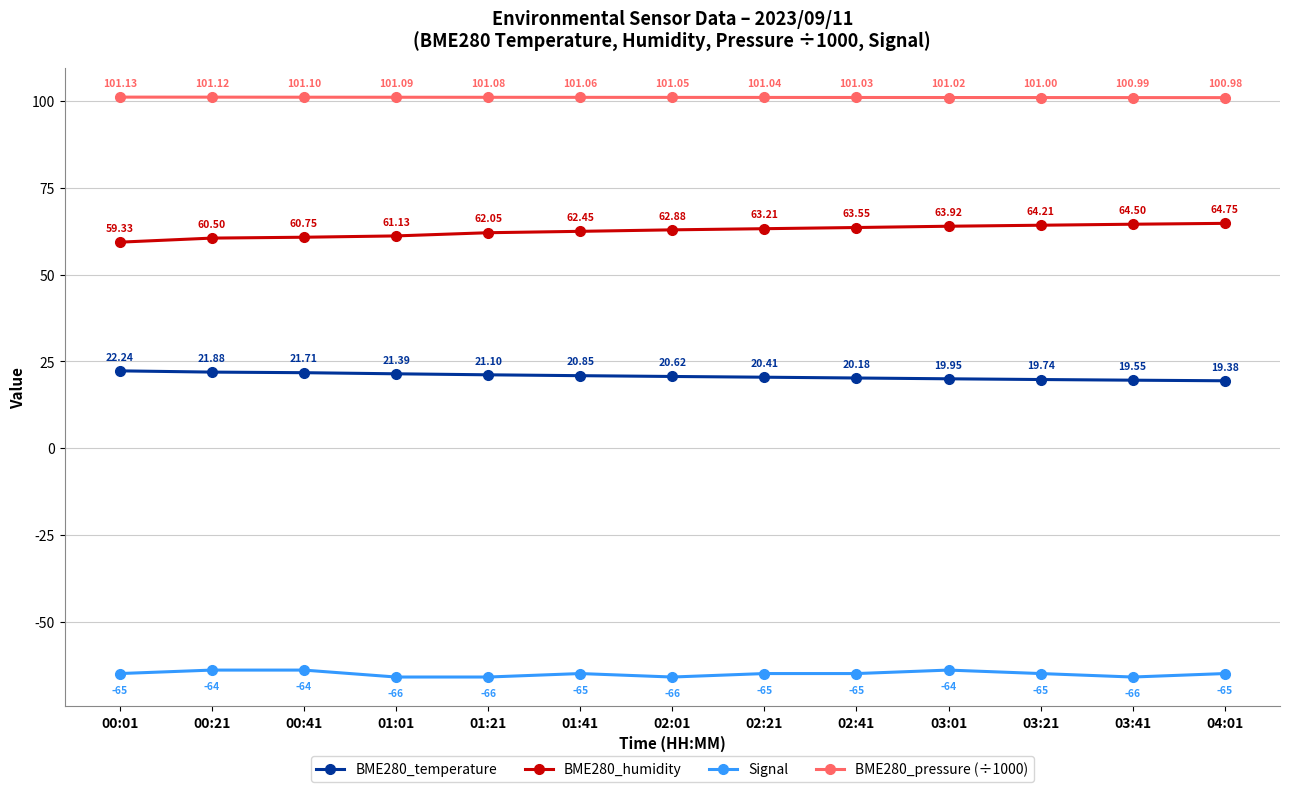

How many values in the BME280_temperature series exceed 20?

9